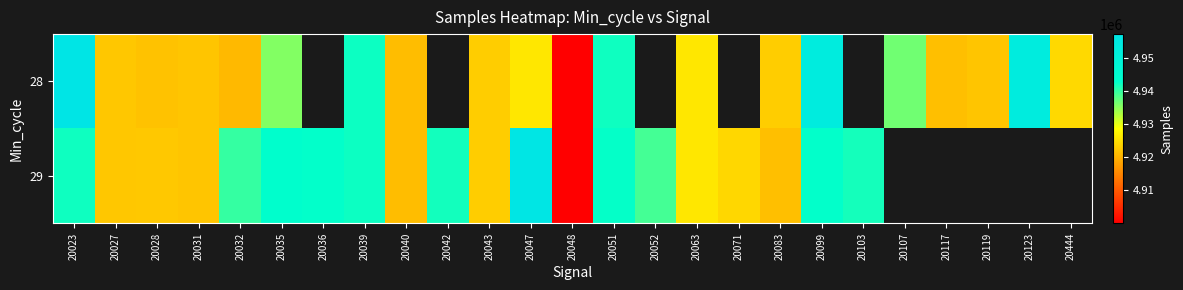

True or false: 29 has a value of 1119947.1 at 20043.

False